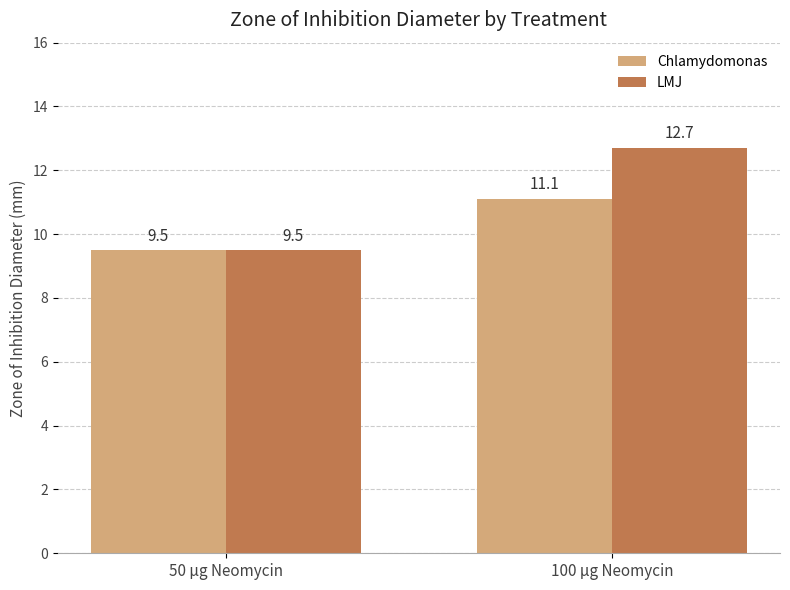

Reading left to right, what are all the values shown in this chart?

Chlamydomonas: 50 µg Neomycin=9.5	100 µg Neomycin=11.1
LMJ: 50 µg Neomycin=9.5	100 µg Neomycin=12.7